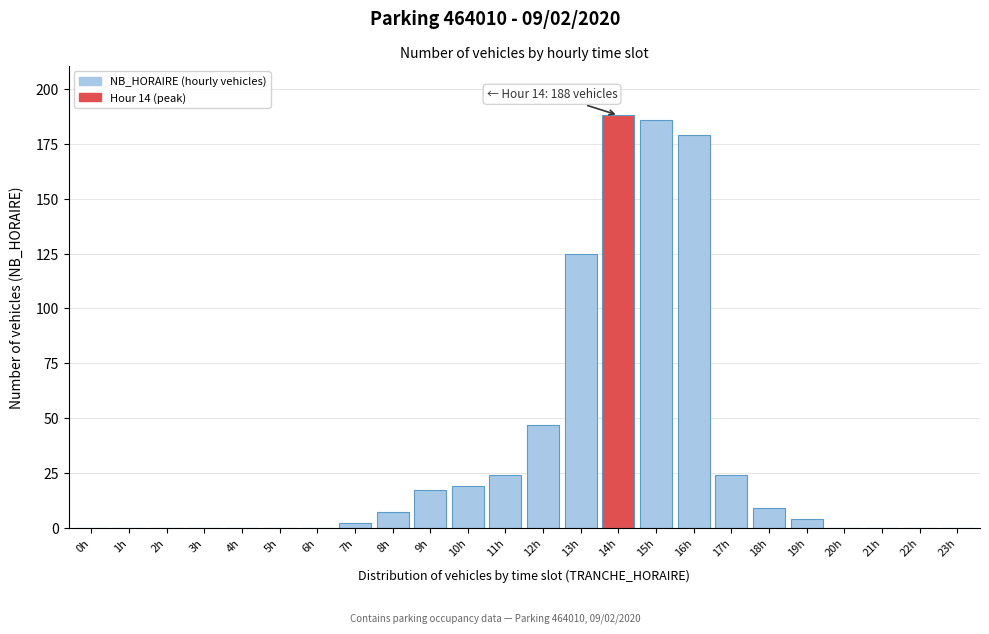

Reading right to left, list all the values displayed in this chart.

23h=0	22h=0	21h=0	20h=0	19h=4	18h=9	17h=24	16h=179	15h=186	14h=188	13h=125	12h=47	11h=24	10h=19	9h=17	8h=7	7h=2	6h=0	5h=0	4h=0	3h=0	2h=0	1h=0	0h=0